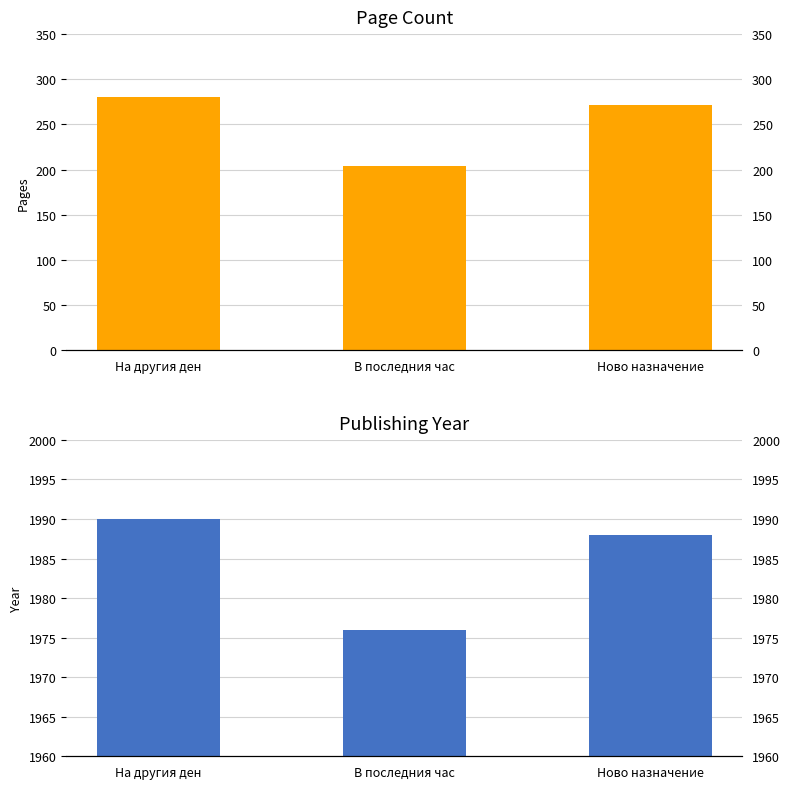

How many values in the pageCount series are below 272?

1